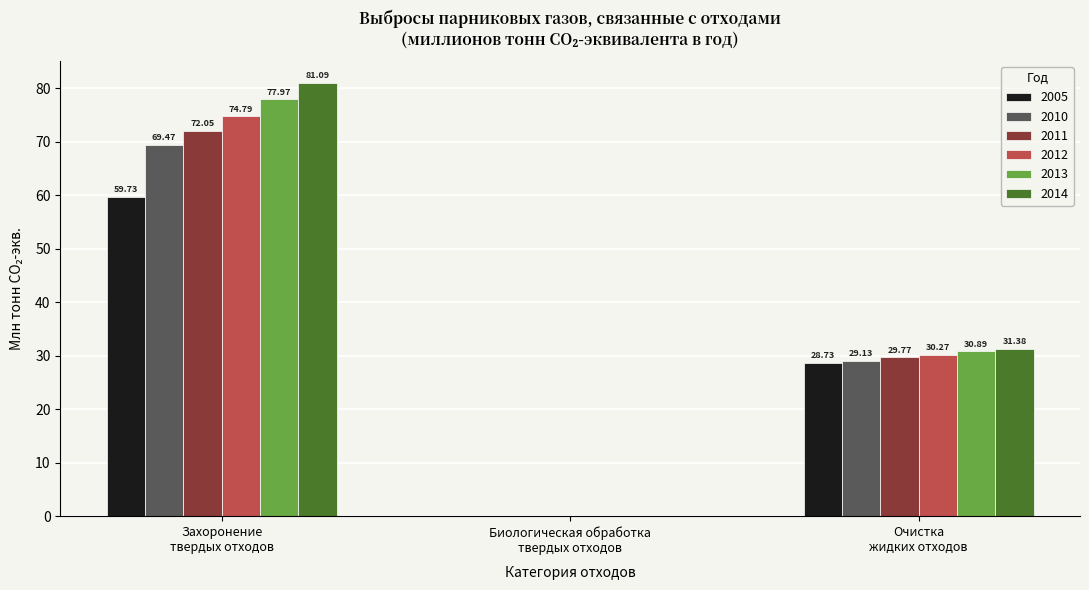

Which series has the largest total across all categories?

2014